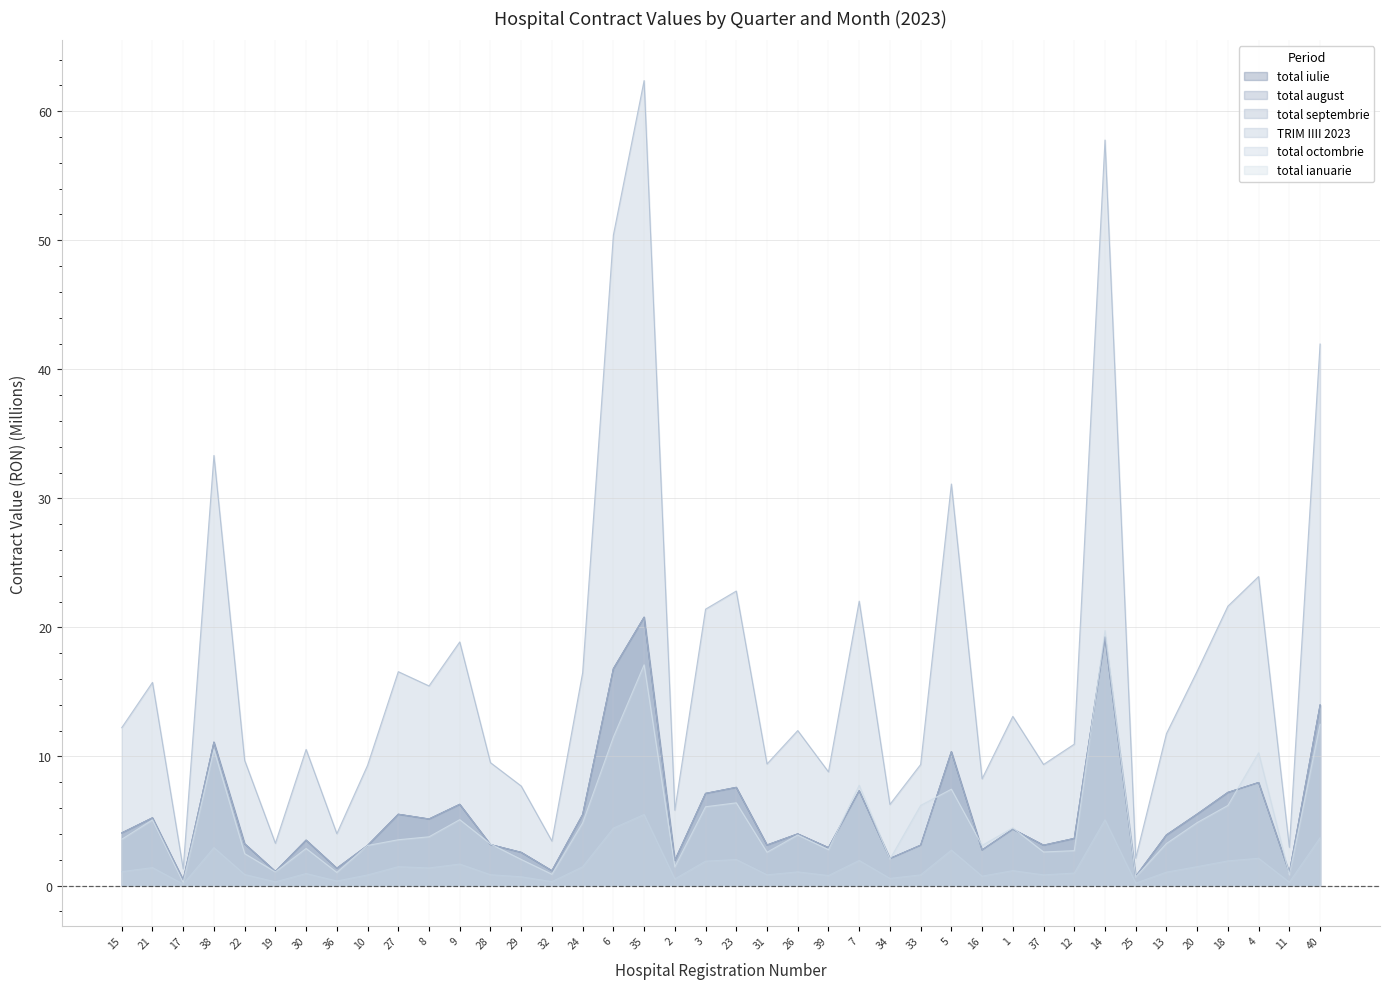

What is the lowest value of the total septembrie series?

0.4